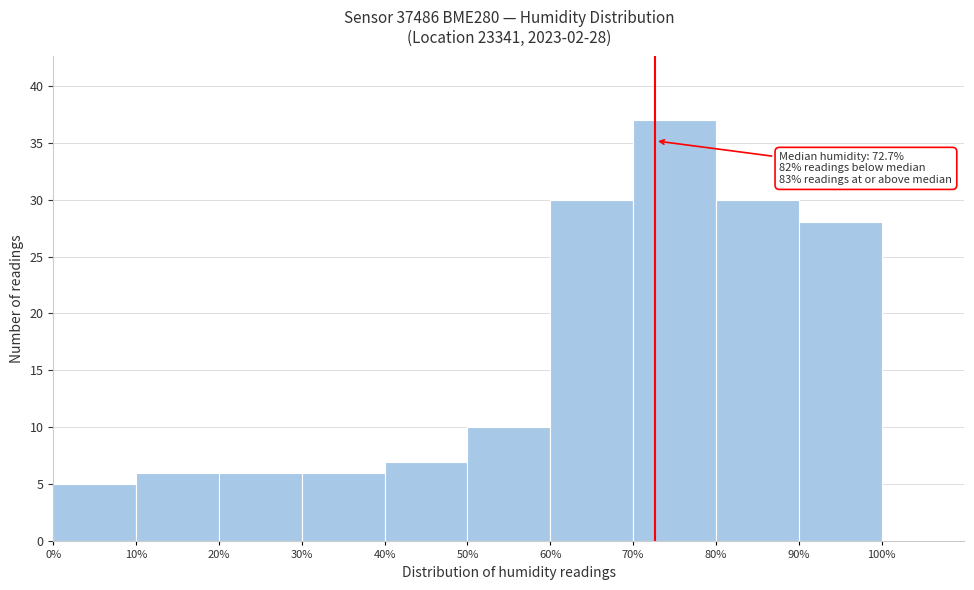

Which range on the x-axis has the tallest bar?

70% to 80%